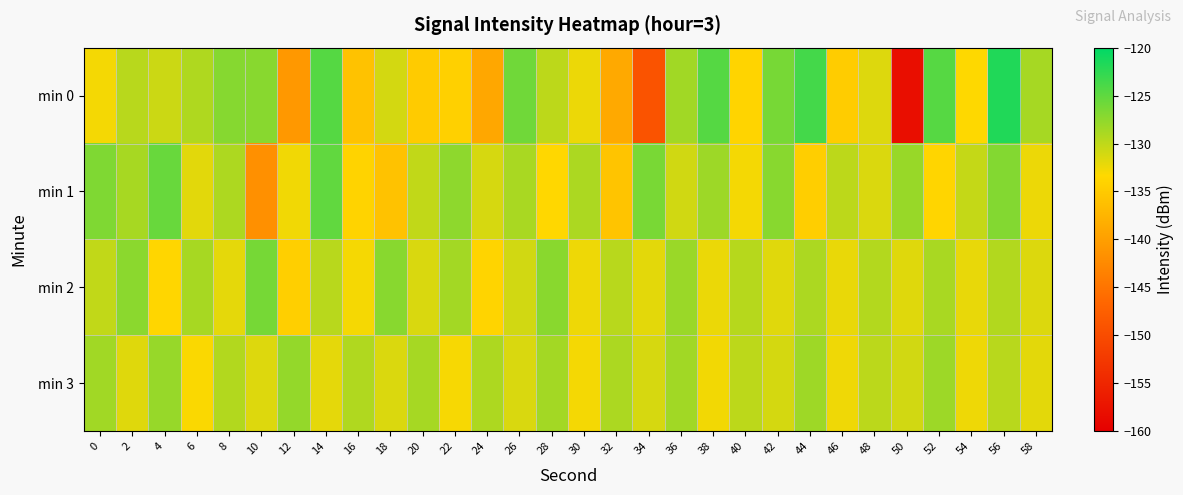

Which has a higher value, 38 or 58?

38